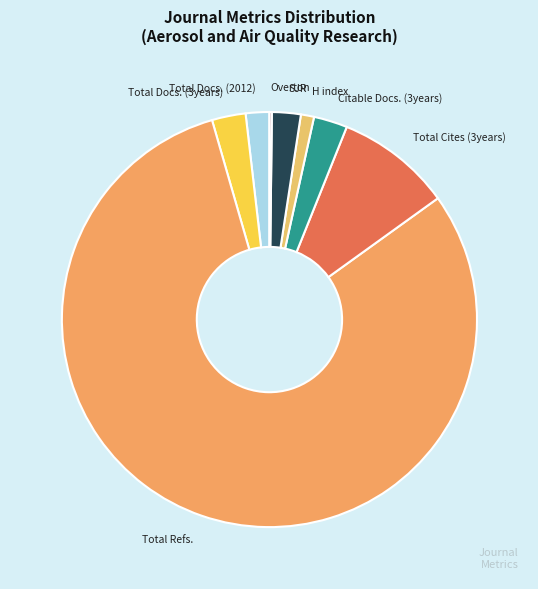

True or false: Total Docs. (2012) accounts for 13% of the total.

False